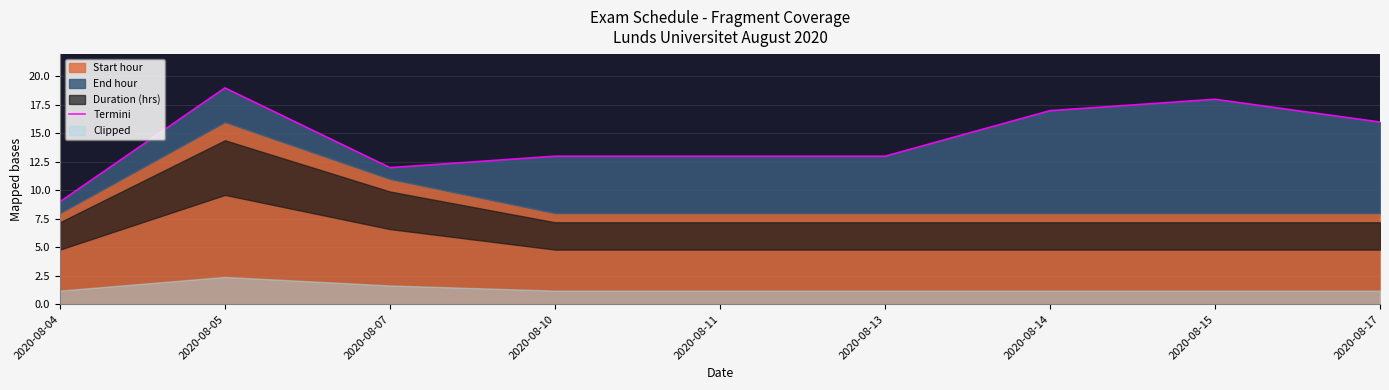

What is the ratio of the value at 2020-08-11 to the value at 2020-08-17?

0.8